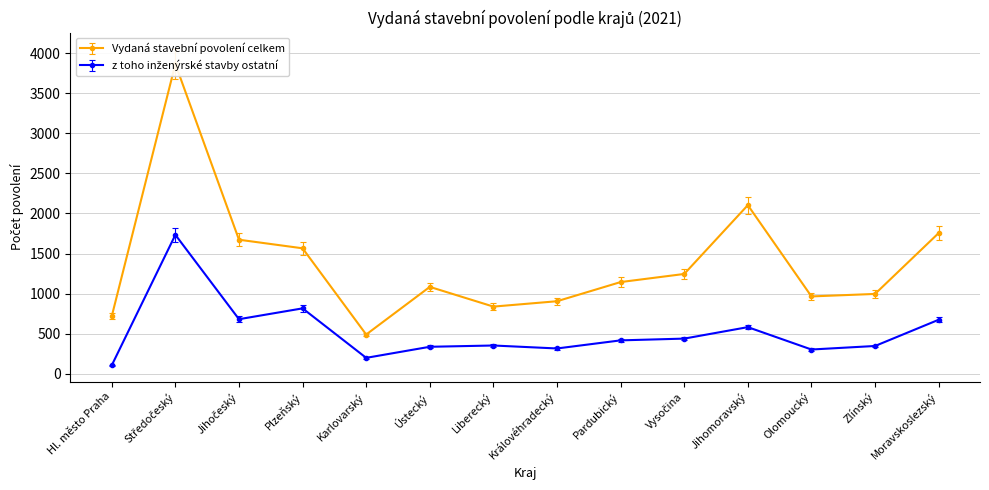

At which category does Vydaná stavební povolení celkem reach its first local valley?

Karlovarský